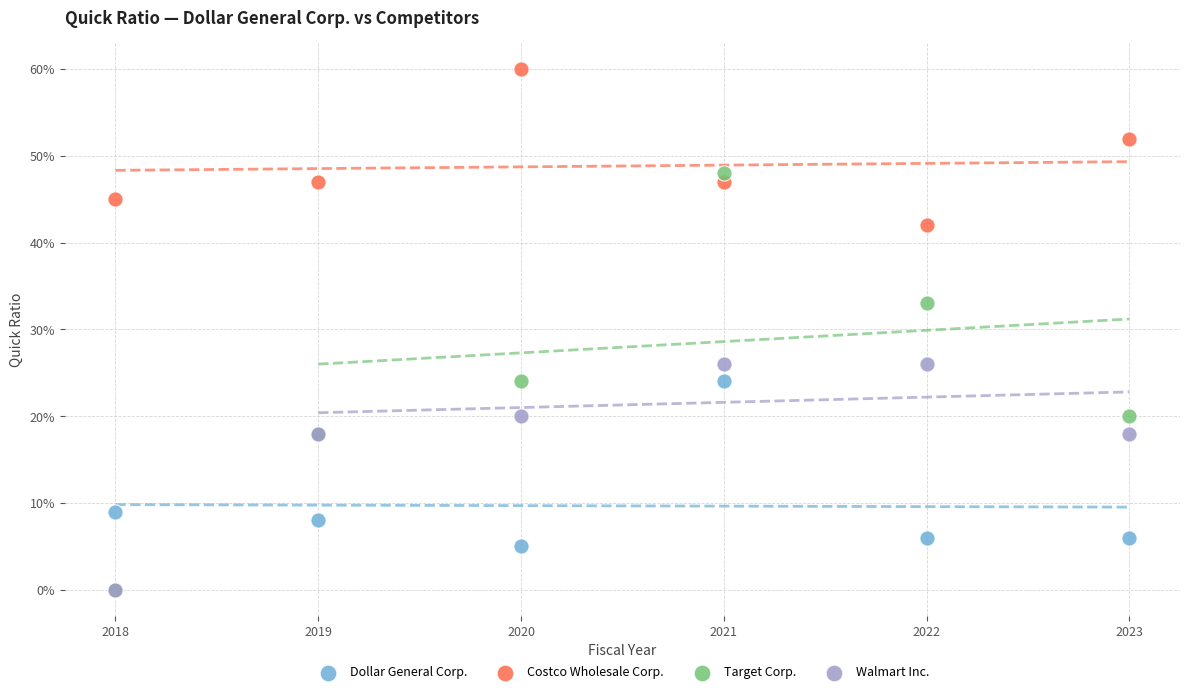

Which series has the widest spread of Y values?

Target Corp.